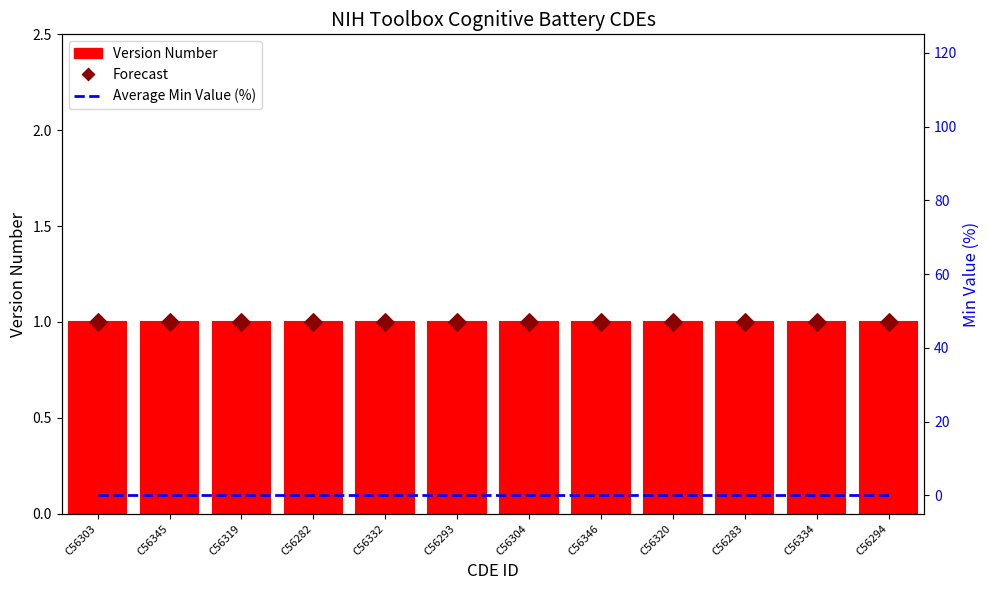

What are all the series names shown in the legend?

Version Number, Forecast, Average Min Value (%)